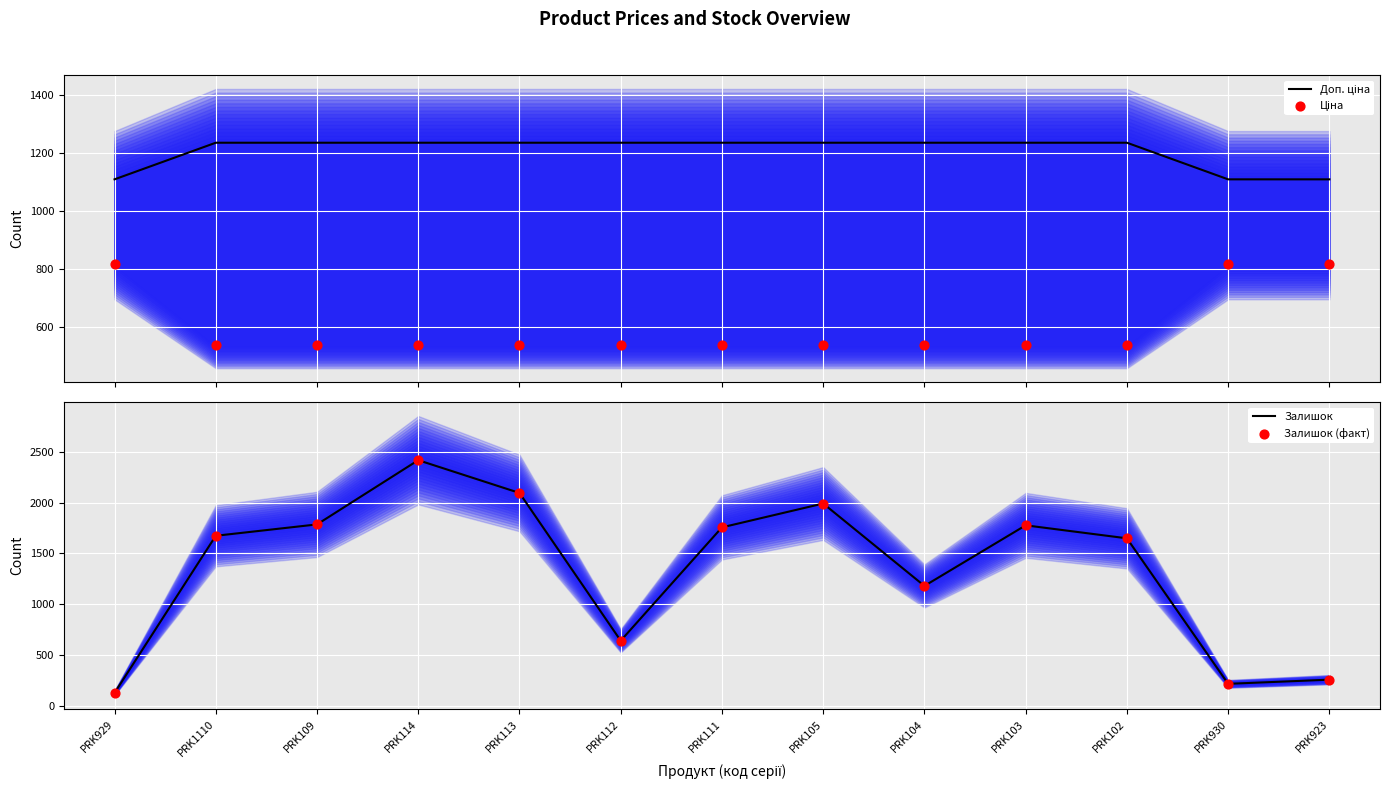

Which series reaches the minimum Y coordinate?

Залишок